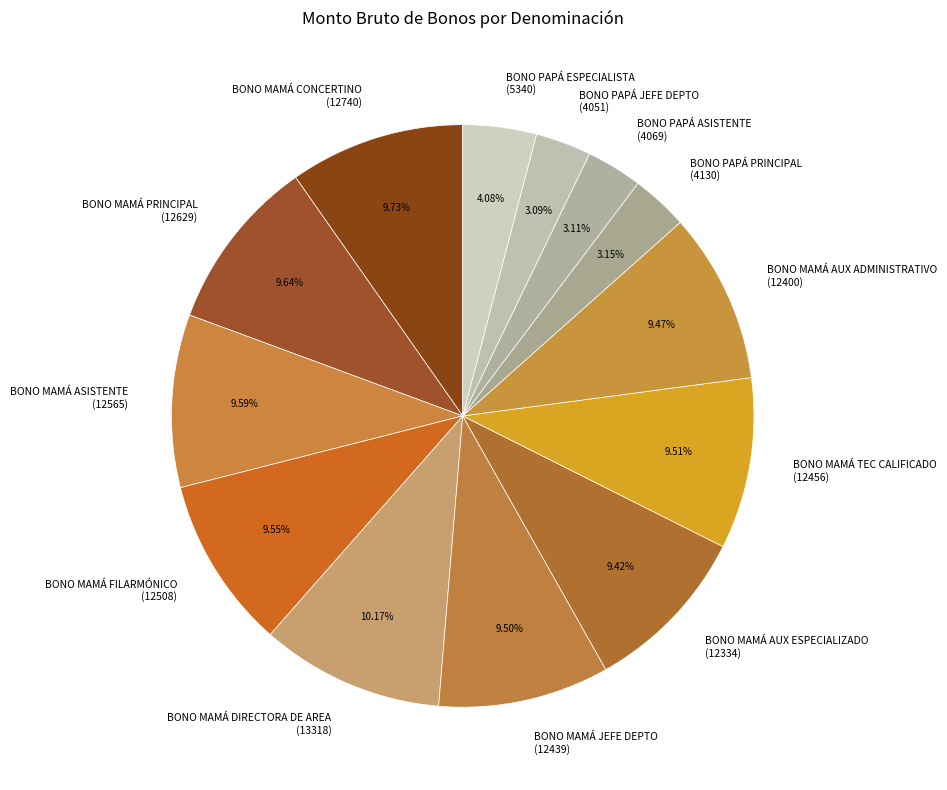

Which has a higher value, BONO MAMÁ AUX ESPECIALIZADO (12334) or BONO PAPÁ ESPECIALISTA (5340)?

BONO MAMÁ AUX ESPECIALIZADO (12334)